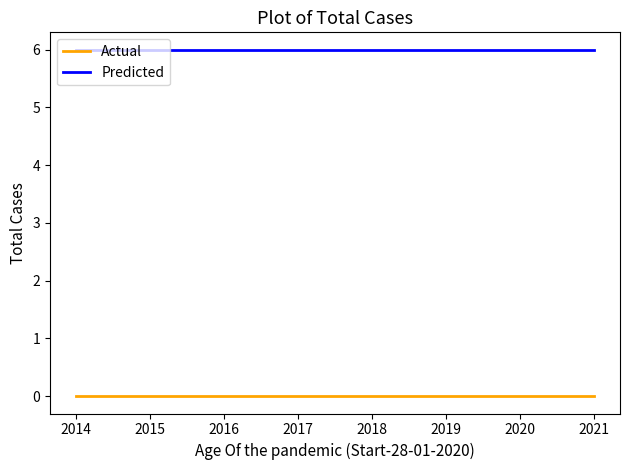

What is the total value across all series at 2015?

6